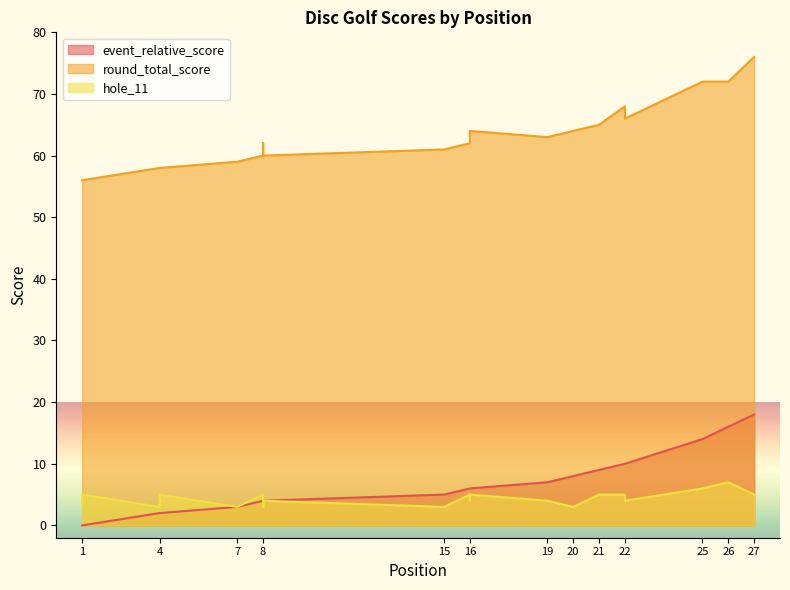

Is it true that event_relative_score equals 1 at 8?

False